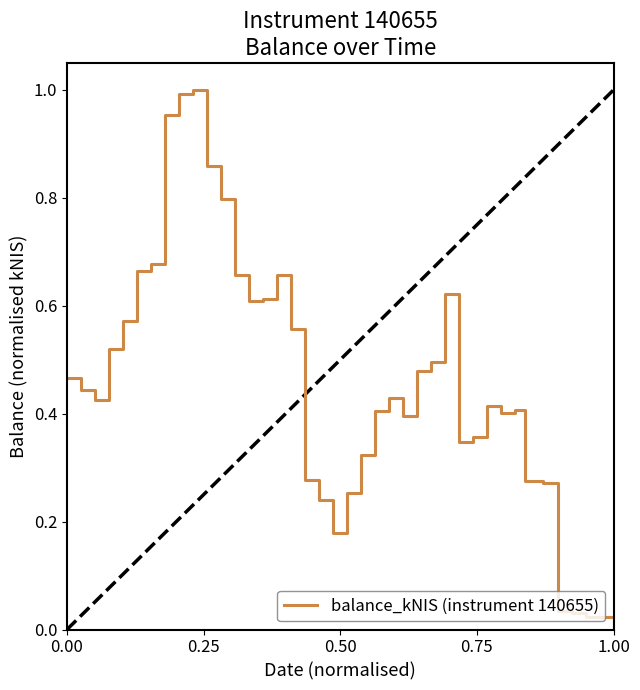

How many lines are shown in the chart?

1